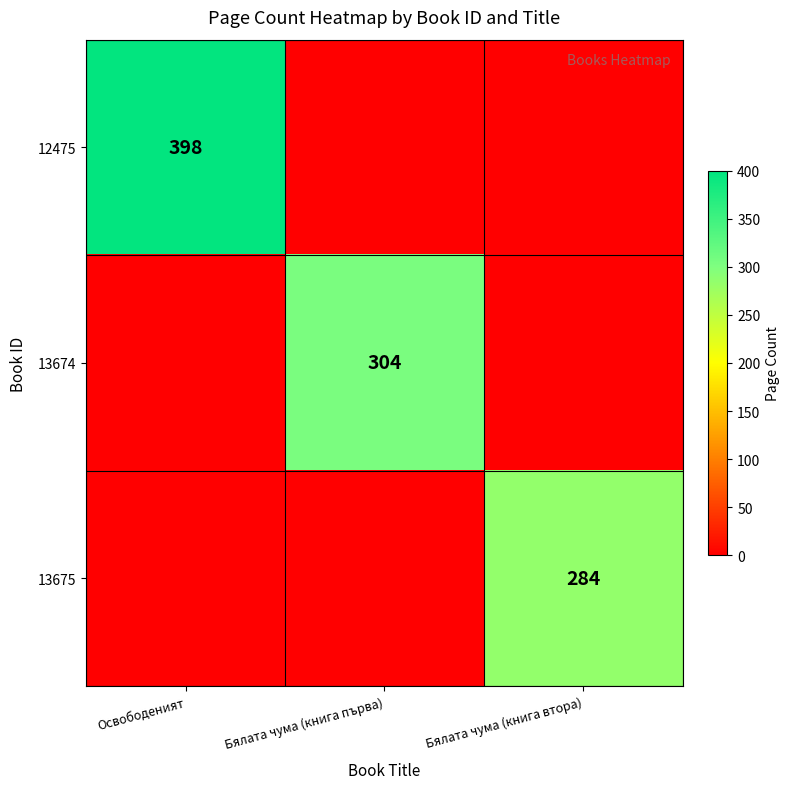

Is the value of 13675 at Бялата чума (книга втора) greater than the value of 13674 at Бялата чума (книга първа)?

No